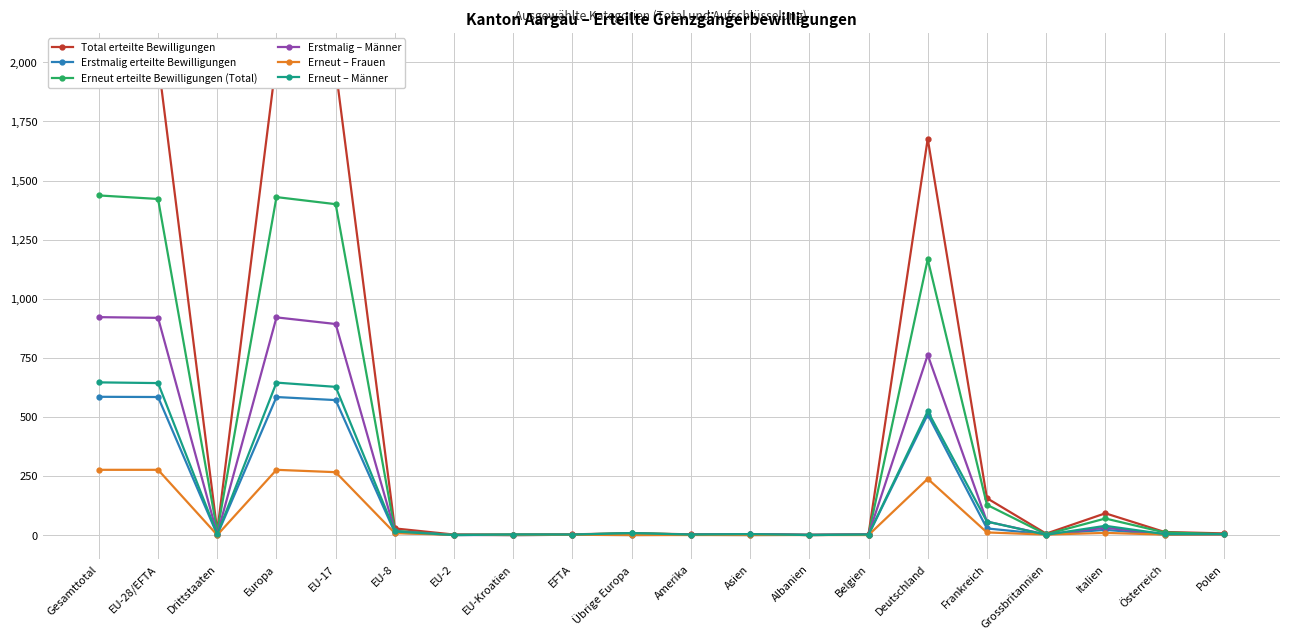

Reading left to right, transcribe all the data shown in this chart.

Total erteilte Bewilligungen: Gesamttotal=2022	EU-28/EFTA=2006	Drittstaaten=16	Europa=2014	EU-17=1971	EU-8=28	EU-2=2	EU-Kroatien=2	EFTA=3	Übrige Europa=8	Amerika=3	Asien=4	Albanien=1	Belgien=3	Deutschland=1677	Frankreich=156	Grossbritannien=6	Italien=92	Österreich=13	Polen=7
Erstmalig erteilte Bewilligungen: Gesamttotal=585	EU-28/EFTA=584	Drittstaaten=1	Europa=584	EU-17=571	EU-8=10	EU-2=2	EU-Kroatien=0	EFTA=1	Übrige Europa=0	Amerika=1	Asien=0	Albanien=1	Belgien=1	Deutschland=510	Frankreich=28	Grossbritannien=3	Italien=22	Österreich=2	Polen=3
Erneut erteilte Bewilligungen (Total): Gesamttotal=1437	EU-28/EFTA=1422	Drittstaaten=15	Europa=1430	EU-17=1400	EU-8=18	EU-2=0	EU-Kroatien=2	EFTA=2	Übrige Europa=8	Amerika=2	Asien=4	Albanien=0	Belgien=2	Deutschland=1167	Frankreich=128	Grossbritannien=3	Italien=70	Österreich=11	Polen=4
Erstmalig – Männer: Gesamttotal=922	EU-28/EFTA=919	Drittstaaten=3	Europa=921	EU-17=893	EU-8=15	EU-2=0	EU-Kroatien=0	EFTA=1	Übrige Europa=6	Amerika=1	Asien=4	Albanien=0	Belgien=2	Deutschland=762	Frankreich=57	Grossbritannien=2	Italien=31	Österreich=4	Polen=3
Erneut – Frauen: Gesamttotal=276	EU-28/EFTA=276	Drittstaaten=0	Europa=276	EU-17=266	EU-8=8	EU-2=1	EU-Kroatien=0	EFTA=1	Übrige Europa=0	Amerika=0	Asien=0	Albanien=0	Belgien=0	Deutschland=238	Frankreich=11	Grossbritannien=2	Italien=9	Österreich=2	Polen=3
Erneut – Männer: Gesamttotal=646	EU-28/EFTA=643	Drittstaaten=3	Europa=645	EU-17=627	EU-8=15	EU-2=0	EU-Kroatien=2	EFTA=2	Übrige Europa=8	Amerika=2	Asien=4	Albanien=0	Belgien=2	Deutschland=524	Frankreich=57	Grossbritannien=1	Italien=39	Österreich=4	Polen=4